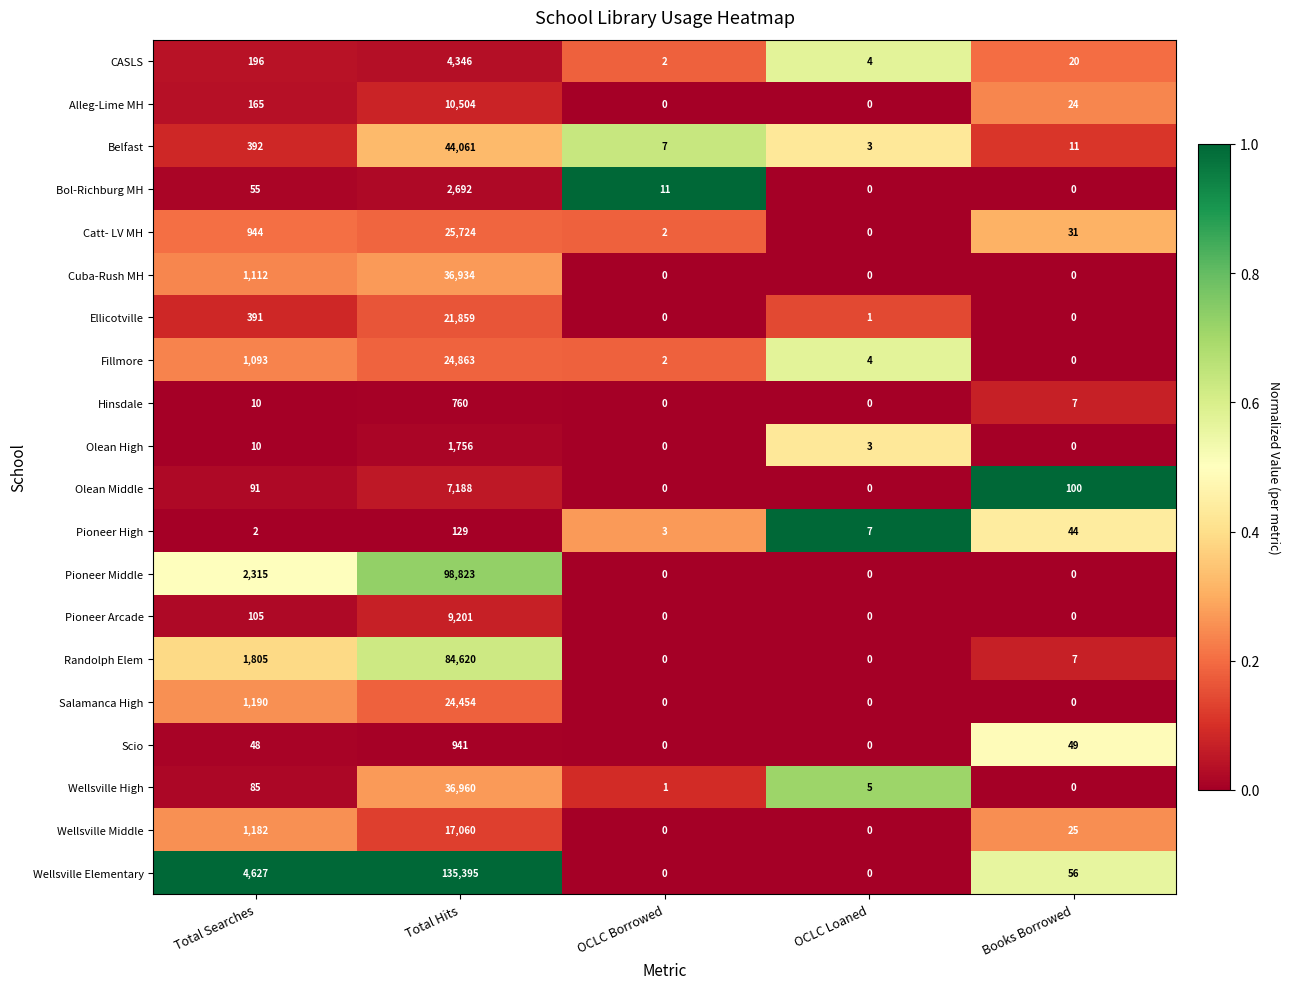

The Wellsville High series shows 1 at OCLC Borrowed. True or false?

True